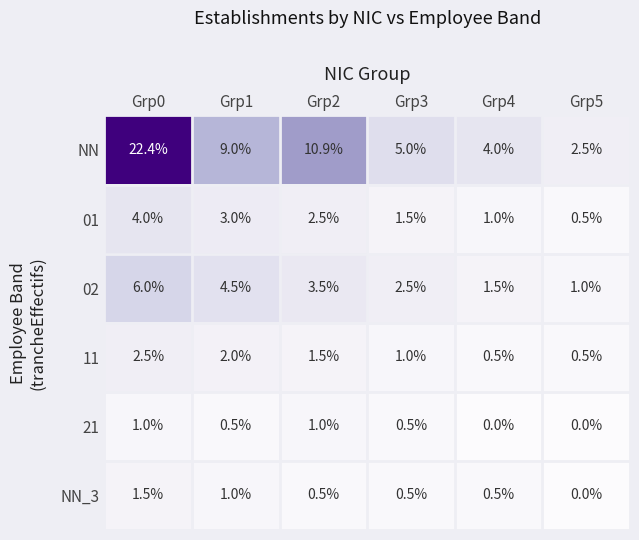

Which series has the largest total across all categories?

NN